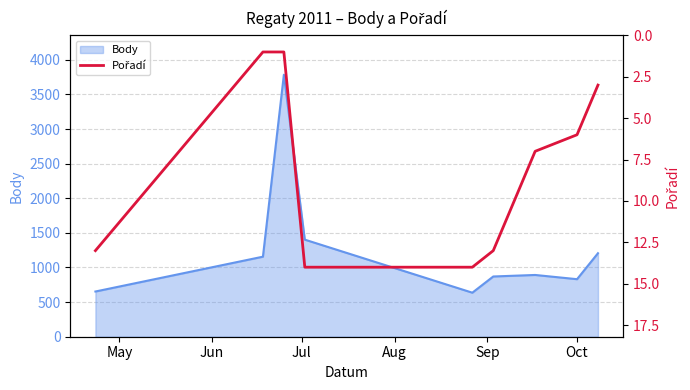

How many lines are shown in the chart?

1